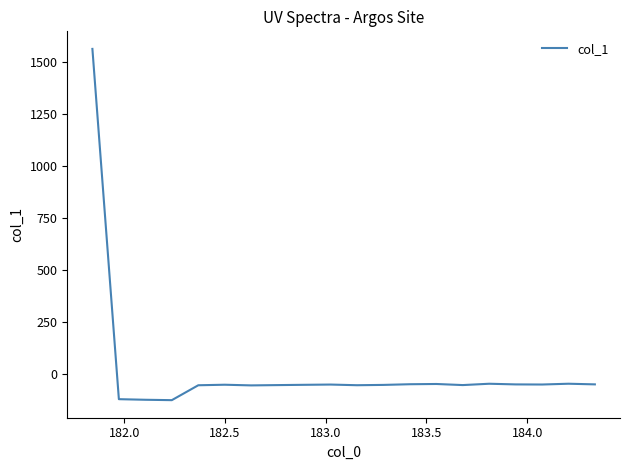

Does the chart display data point markers on the line(s)?

No